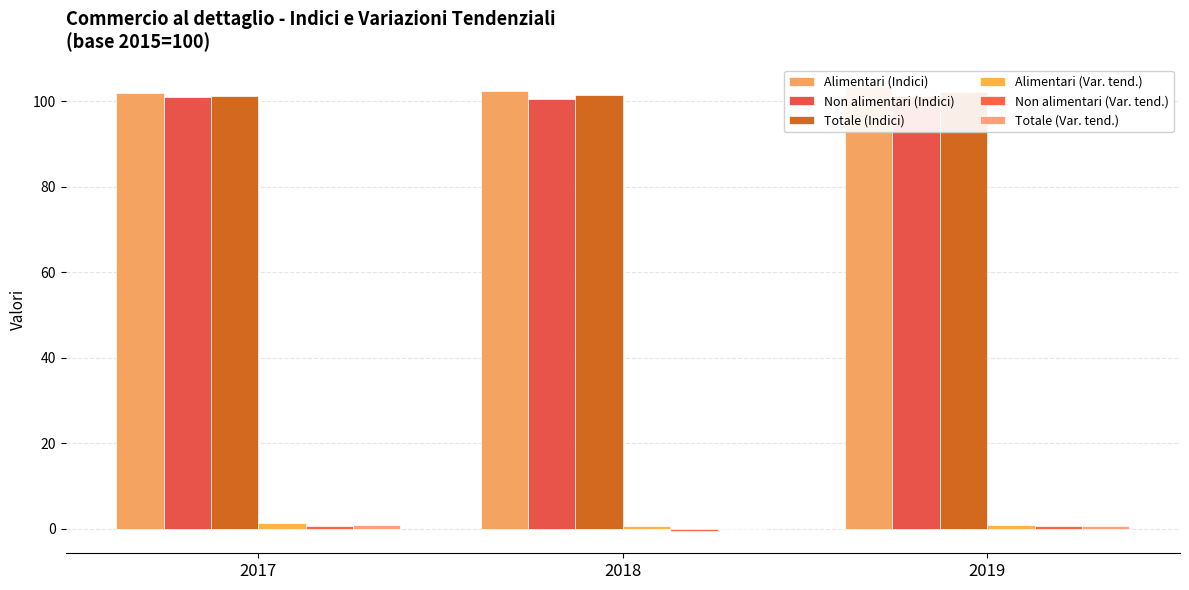

Count the Totale (Var. tend.) values in the range 0 to 1.

3